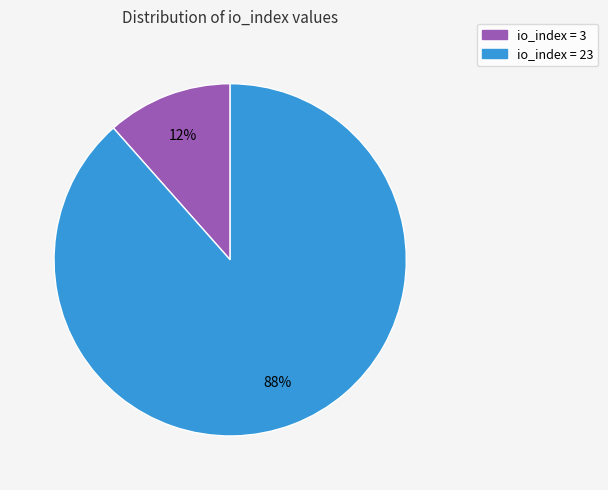

What is the majority slice?

io_index = 23